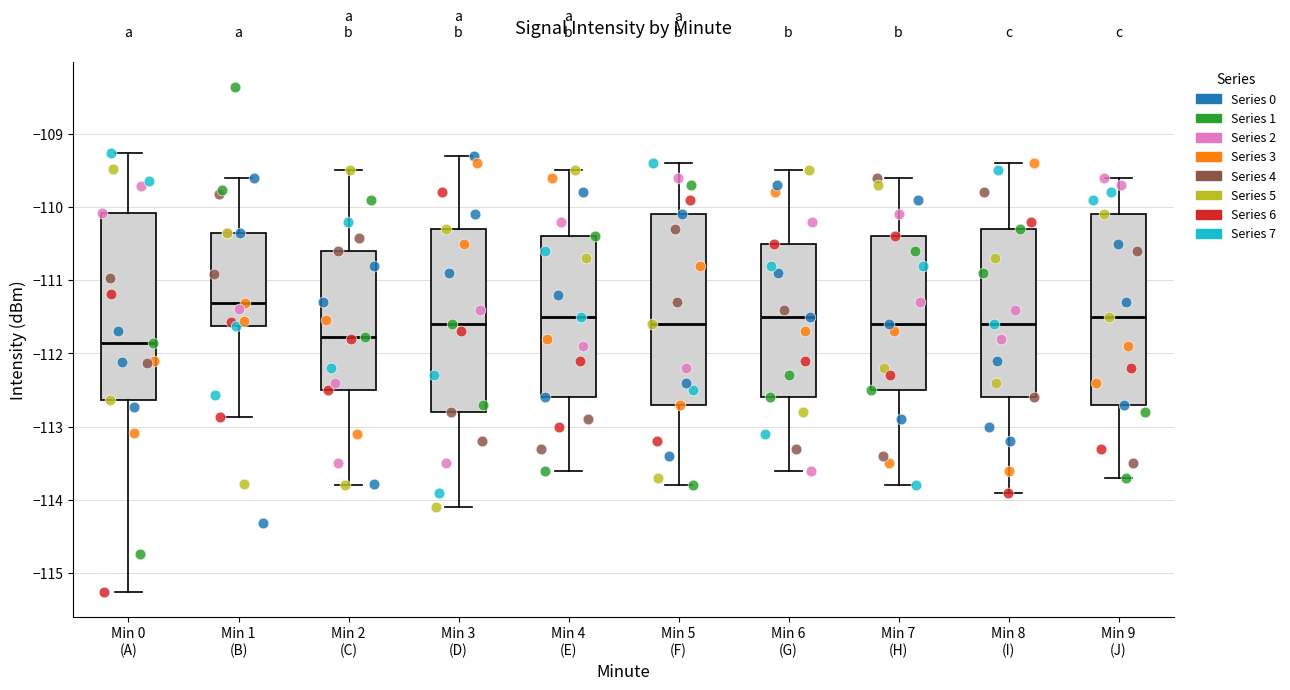

Reading left to right, read every box against the y-axis: the position of its median line, the range the box covers, and the ends of its whiskers. The values are not printed on the chart, so give them approximately, as read against the axis.

Min 0 (A): median -111.9, box -112.6 to -110.1, whiskers -115.2 to -109.3
Min 1 (B): median -111.3, box -111.6 to -110.4, whiskers -112.9 to -109.6
Min 2 (C): median -111.8, box -112.5 to -110.6, whiskers -113.8 to -109.5
Min 3 (D): median -111.6, box -112.8 to -110.3, whiskers -114.1 to -109.3
Min 4 (E): median -111.5, box -112.6 to -110.4, whiskers -113.6 to -109.5
Min 5 (F): median -111.6, box -112.7 to -110.1, whiskers -113.8 to -109.4
Min 6 (G): median -111.5, box -112.6 to -110.5, whiskers -113.6 to -109.5
Min 7 (H): median -111.6, box -112.5 to -110.4, whiskers -113.8 to -109.6
Min 8 (I): median -111.6, box -112.6 to -110.3, whiskers -113.9 to -109.4
Min 9 (J): median -111.5, box -112.7 to -110.1, whiskers -113.7 to -109.6